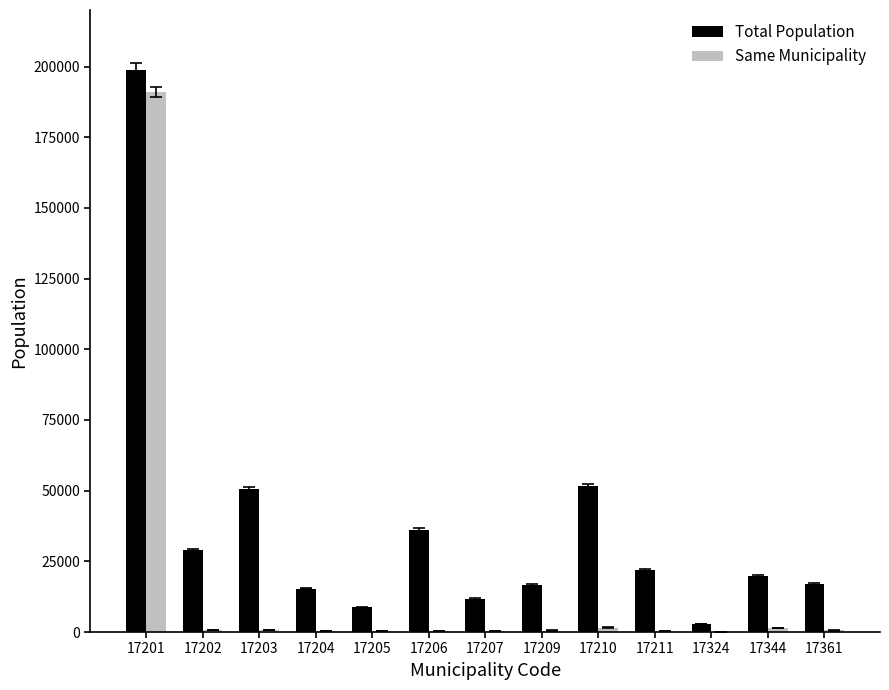

The Same Municipality series shows 607 at 17202. True or false?

True